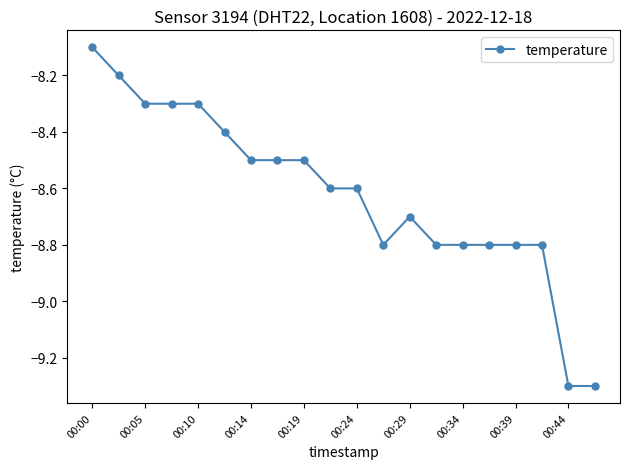

What is the sum of all values?

-172.4